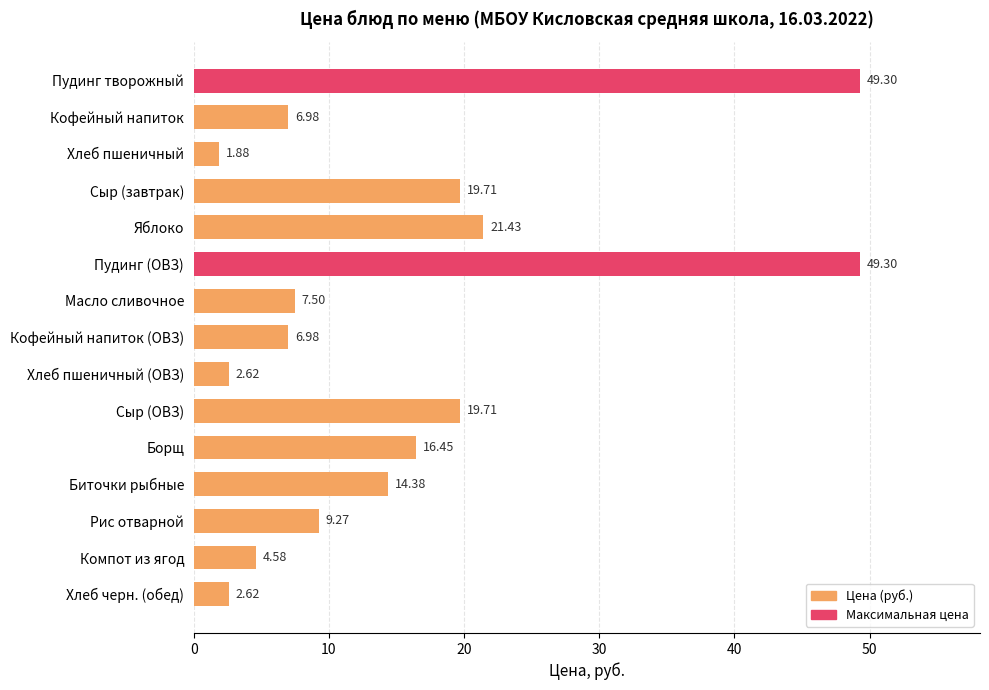

At which category does the chart reach its minimum across all series?

Хлеб пшеничный